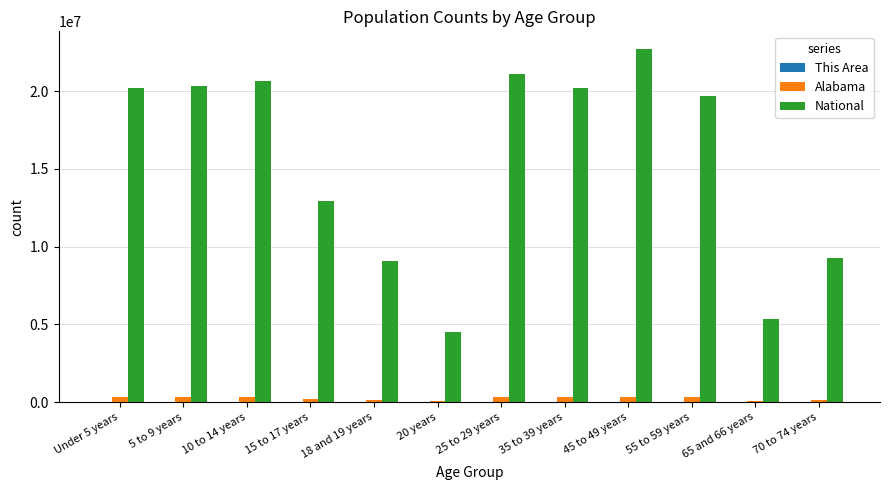

What is the greatest value displayed?

22708591